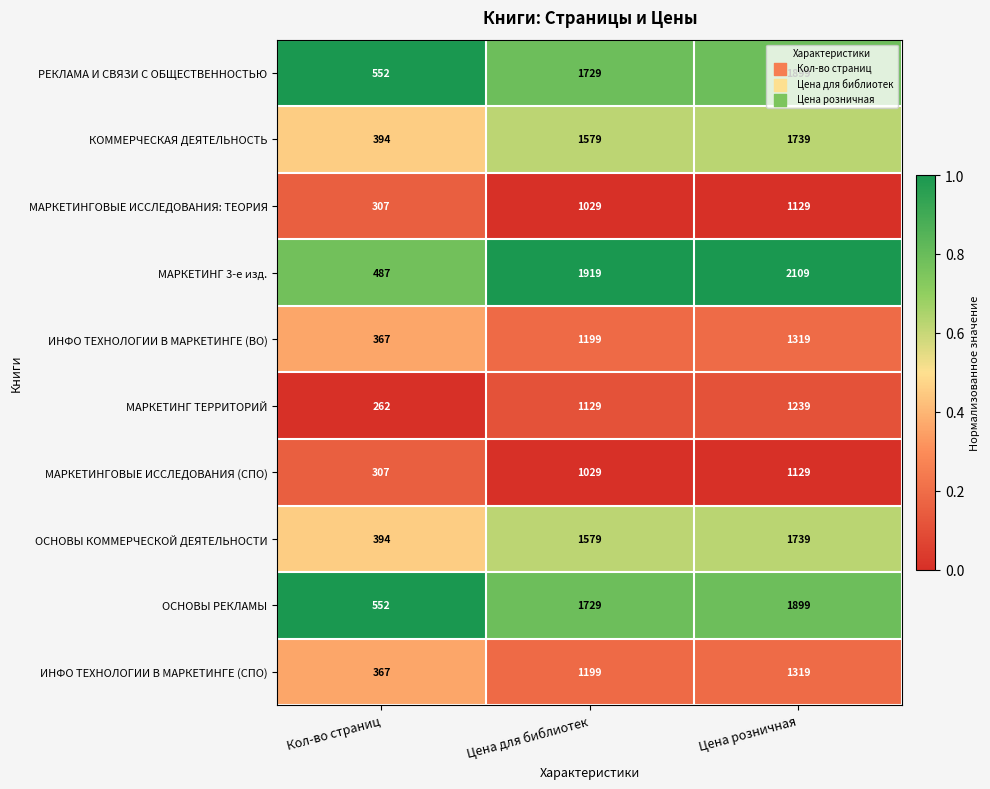

What is the difference between the МАРКЕТИНГОВЫЕ ИССЛЕДОВАНИЯ (СПО) values at Кол-во страниц and Цена для библиотек?

722